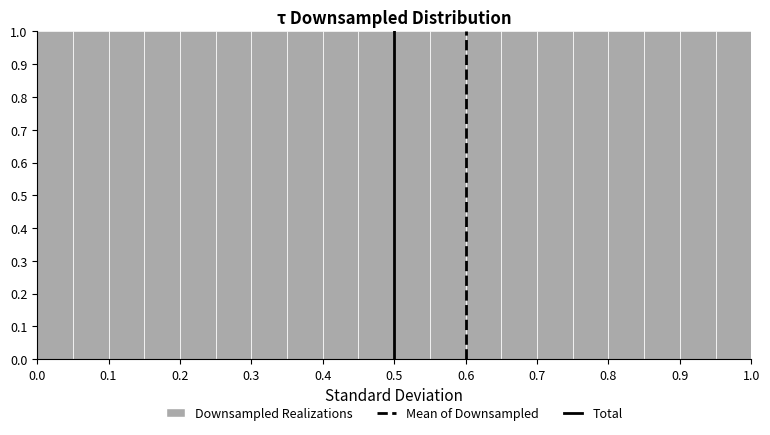

Reading left to right, transcribe this chart: for each bar, give the range it covers on the x-axis and its height. The values are not printed on the chart, so give them approximately, as read against the axis.

0.00 to 0.05: 1
0.05 to 0.10: 1
0.10 to 0.15: 1
0.15 to 0.20: 1
0.20 to 0.25: 1
0.25 to 0.30: 1
0.30 to 0.35: 1
0.35 to 0.40: 1
0.40 to 0.45: 1
0.45 to 0.50: 1
0.50 to 0.55: 1
0.55 to 0.60: 1
0.60 to 0.65: 1
0.65 to 0.70: 1
0.70 to 0.75: 1
0.75 to 0.80: 1
0.80 to 0.85: 1
0.85 to 0.90: 1
0.90 to 0.95: 1
0.95 to 1.00: 1